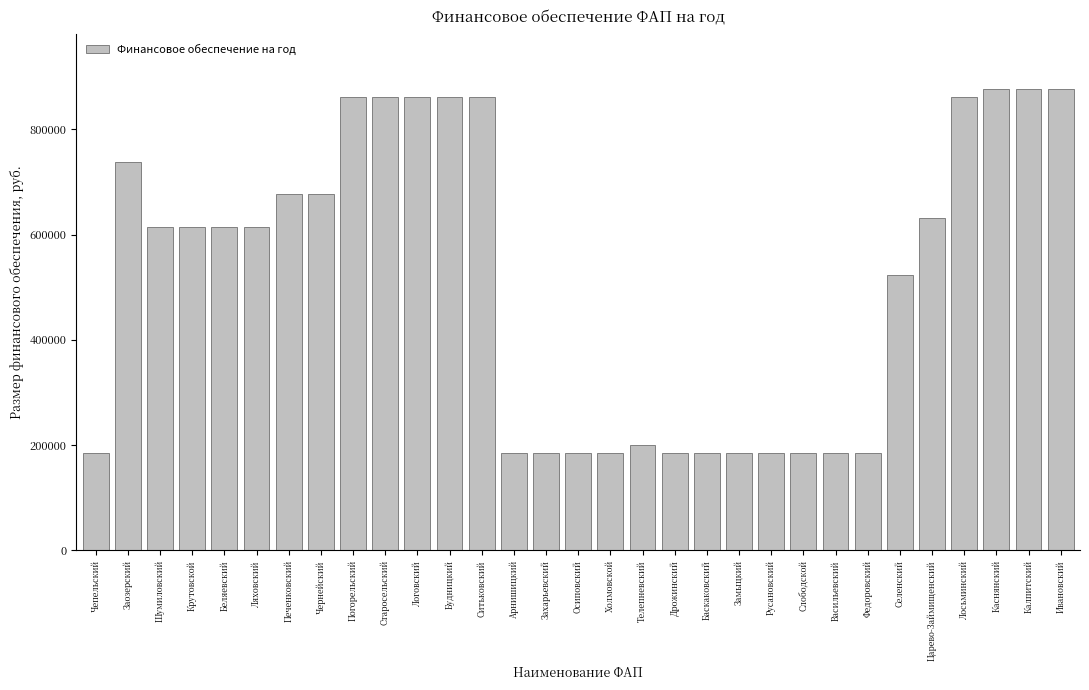

What is the maximum value shown in the chart?

876731.5